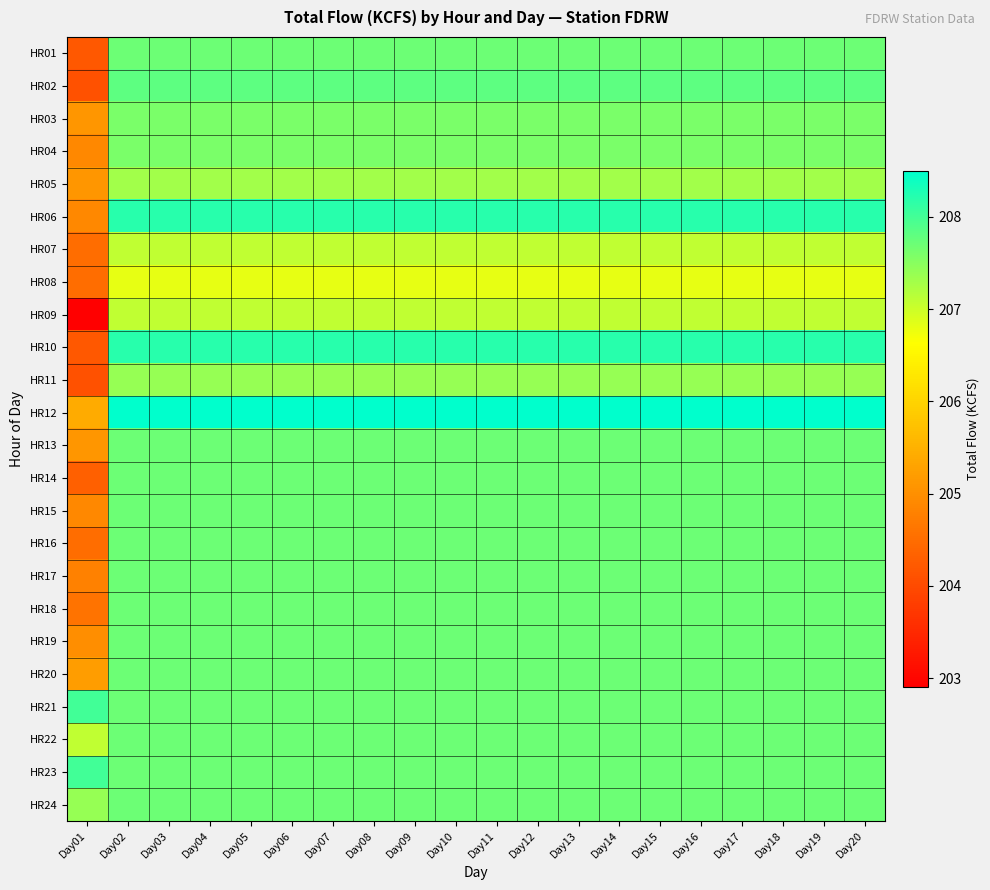

Which series has the largest range (max minus min)?

HR09